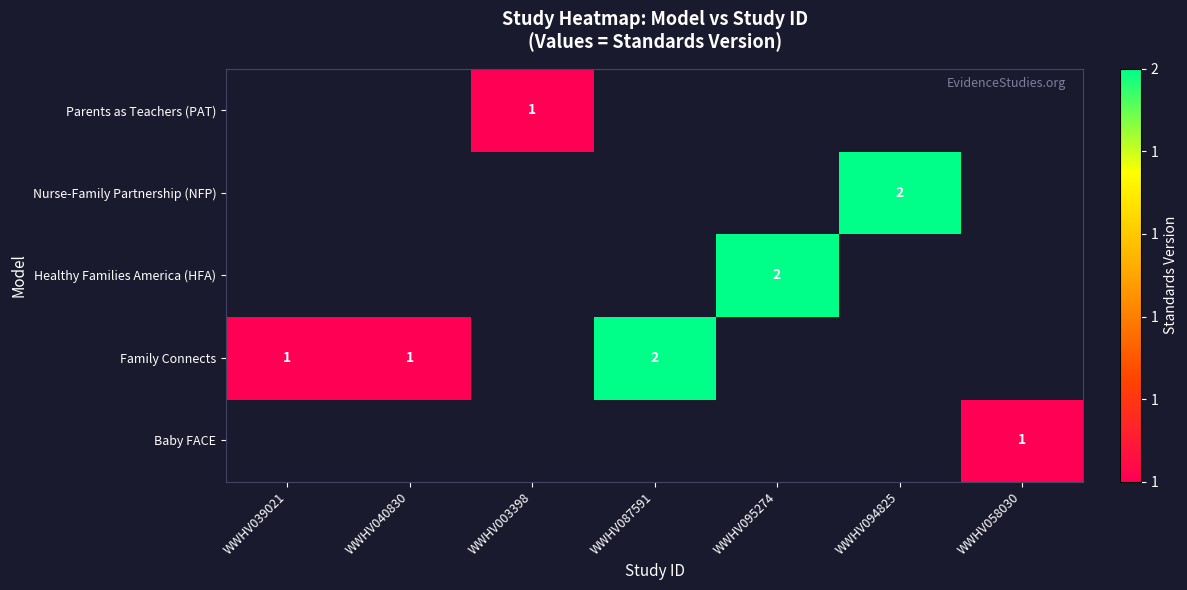

What is the approximate value of row_2 at WWHV095274?

2.0